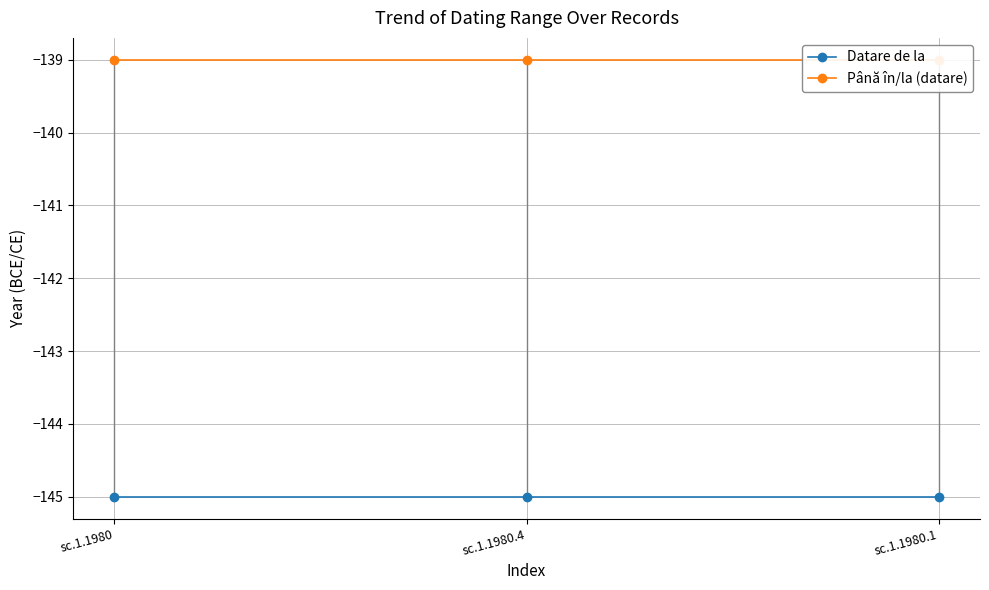

The Datare de la series shows -94 at sc.1.1980. True or false?

False